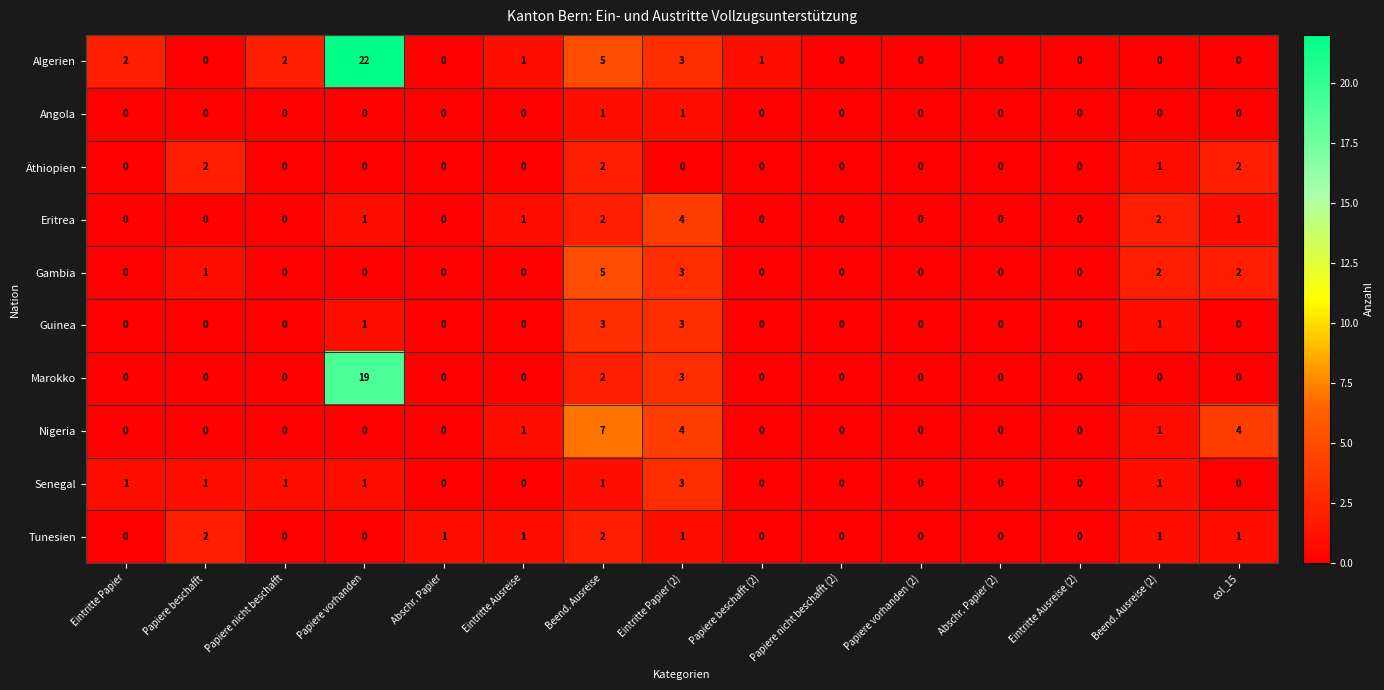

Is it true that Tunesien equals 1 at Papiere beschafft?

False